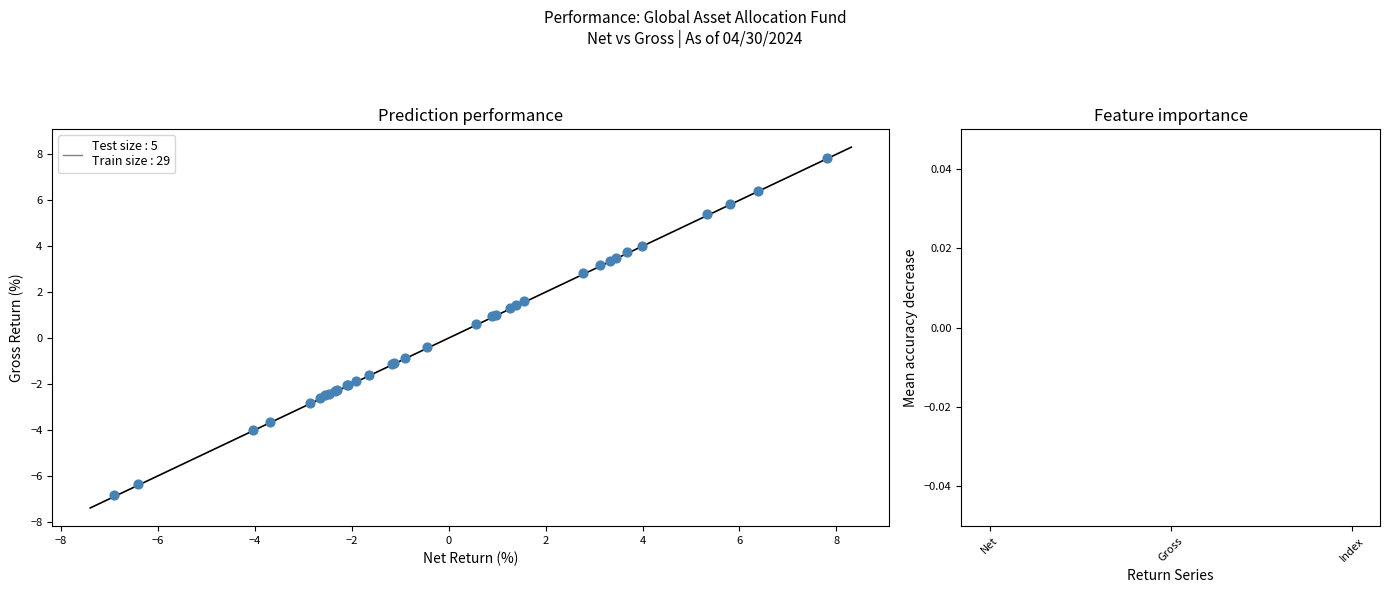

What Y value in the scatter plot is closest to 0?

-0.4